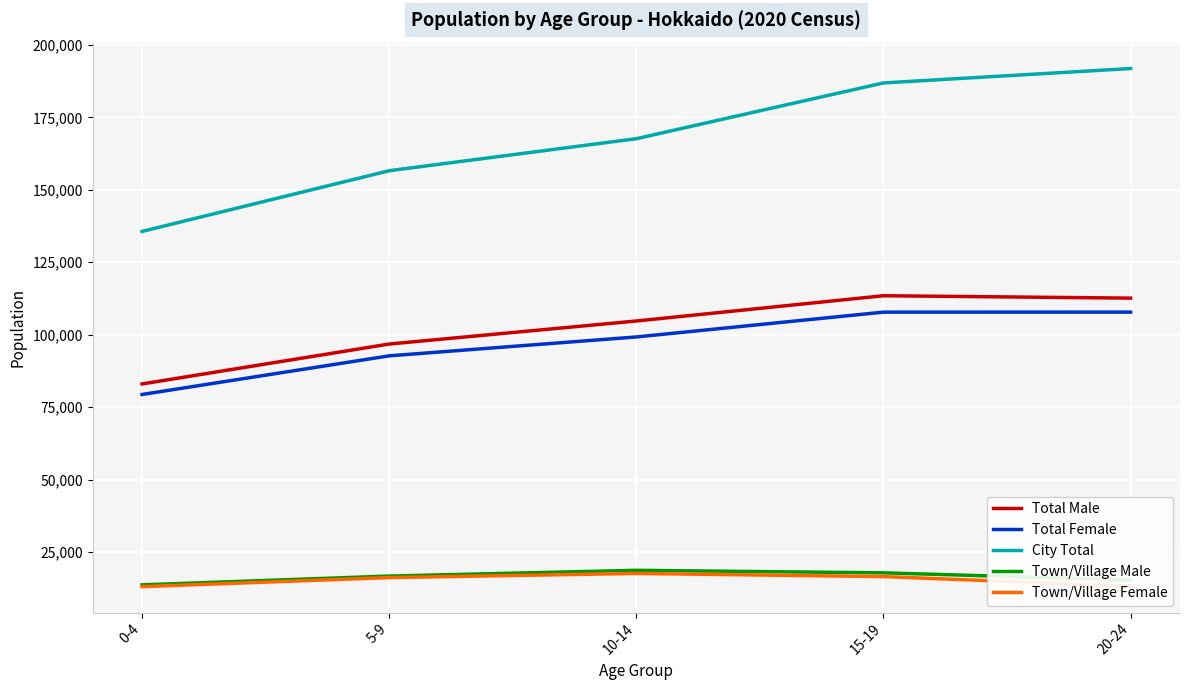

What value does the City Total series have at 10-14, to the nearest 50?

167650